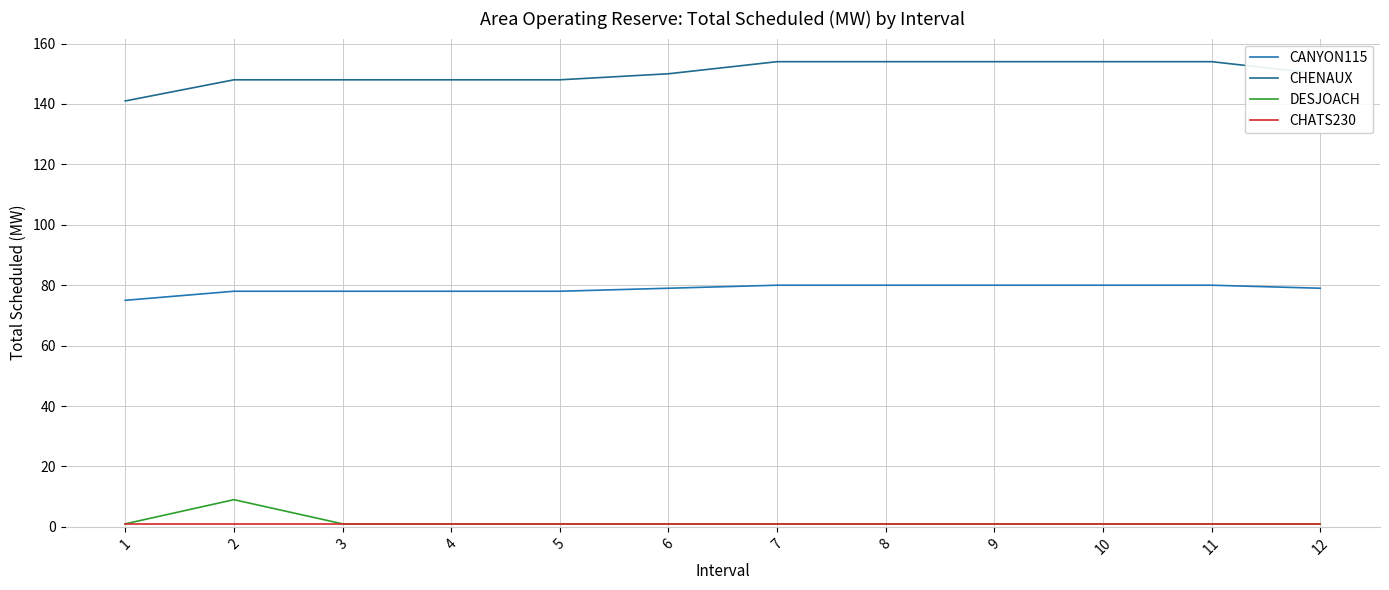

How many lines are shown in the chart?

4